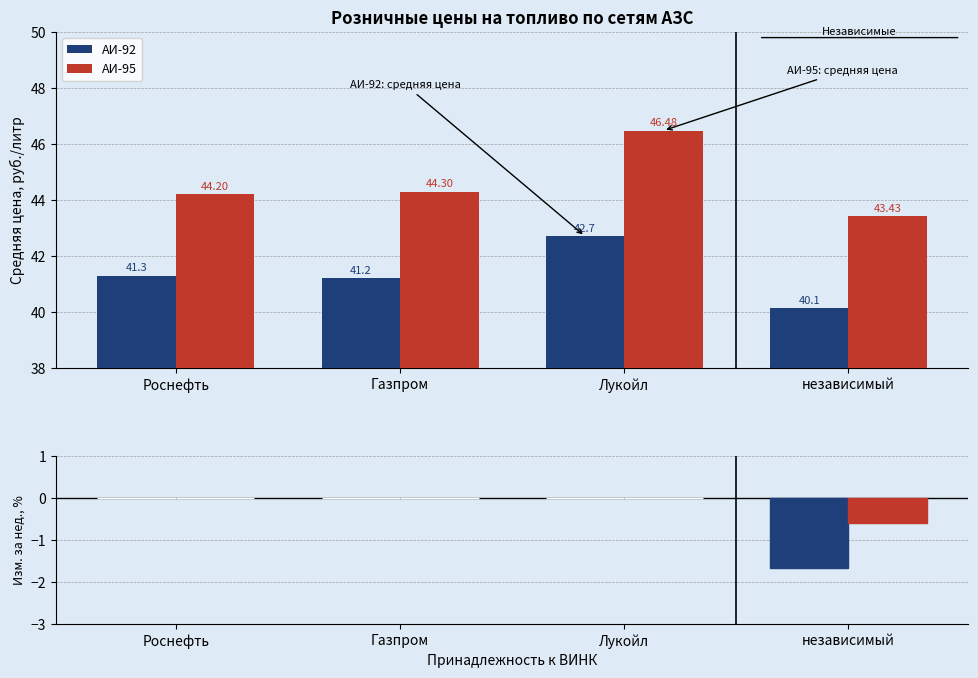

What is the label of the 4th bar from the right?

Роснефть